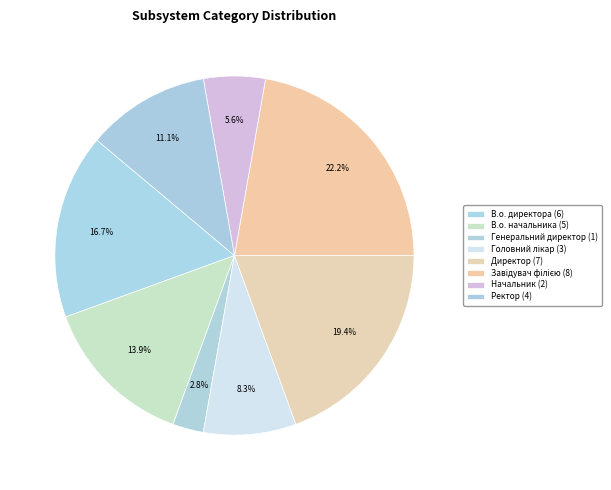

What percentage do В.о. начальника and Генеральний директор together represent?

16.7%